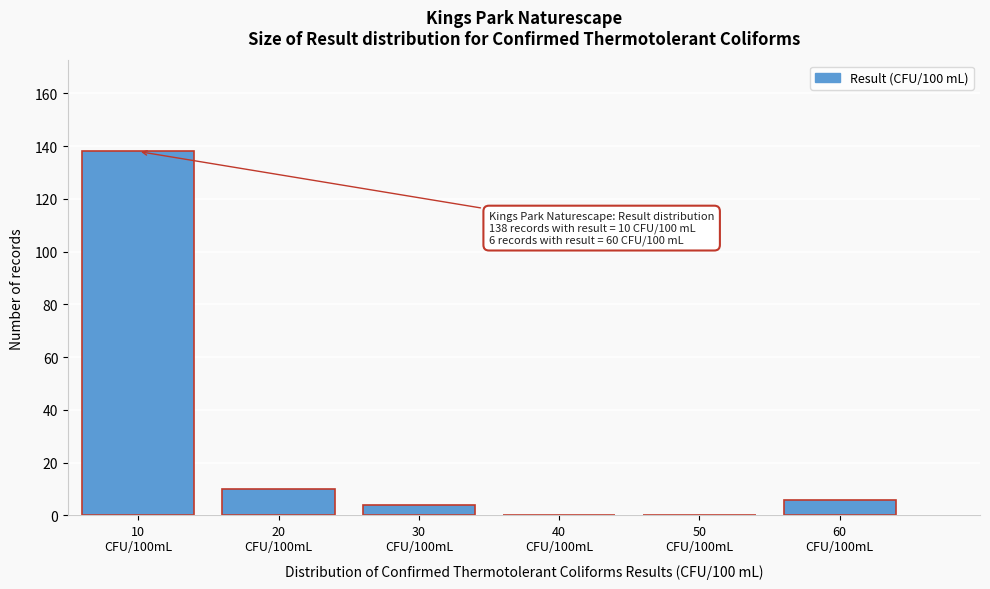

What is the sum of all values?

158